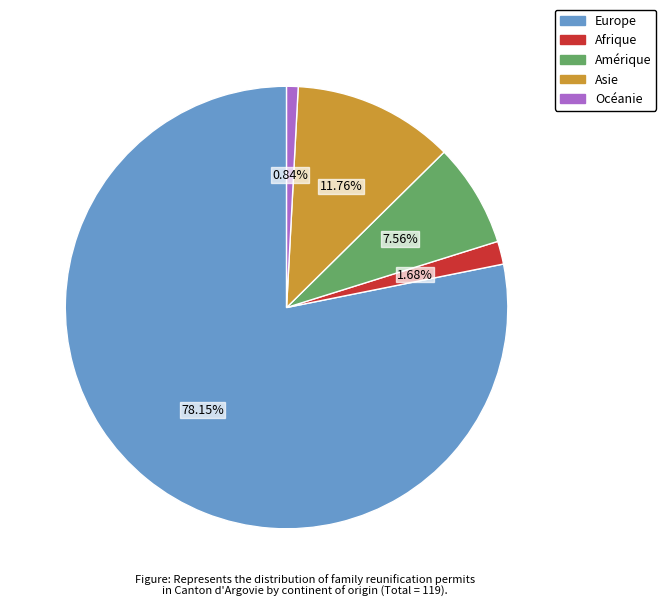

What is the total percentage of Europe and Amérique?

85.7%